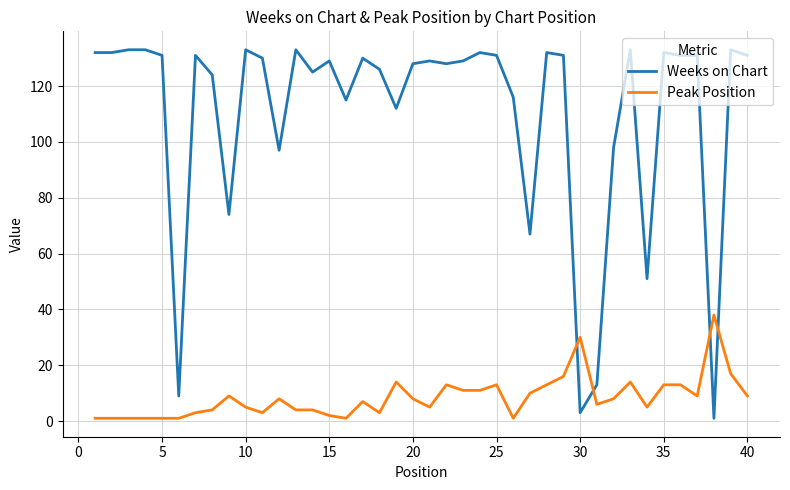

How many intersections are there between Weeks on Chart and Peak Position?

4